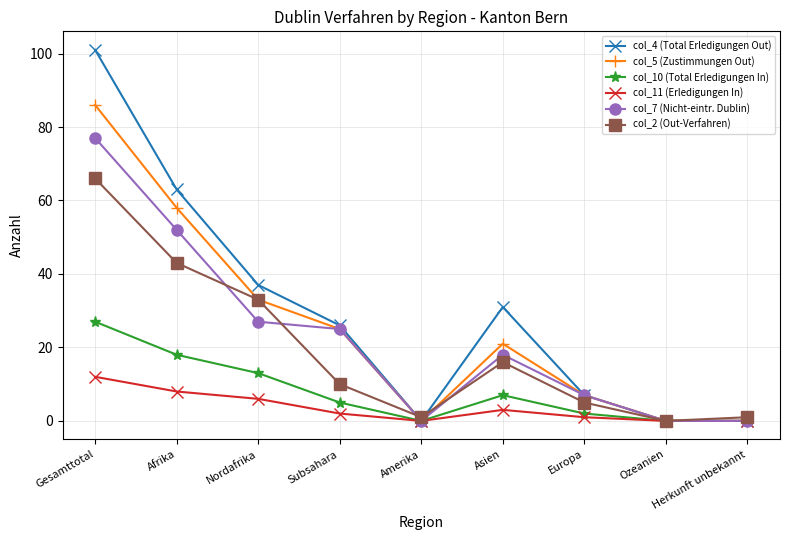

Which series changed the most between Nordafrika and Asien?

col_2 (Out-Verfahren)